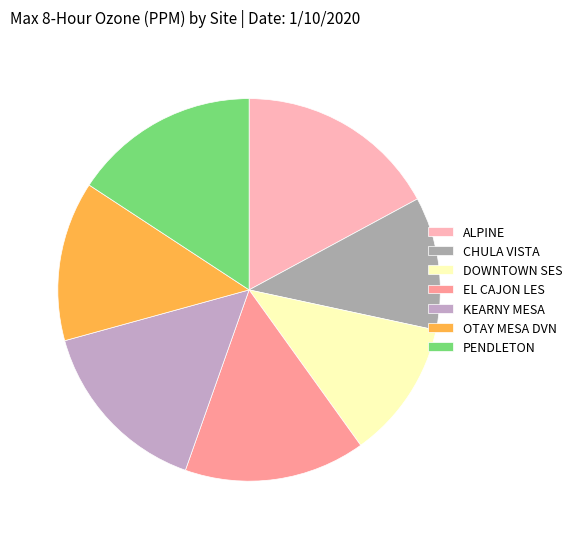

How many slices are in this pie chart?

7